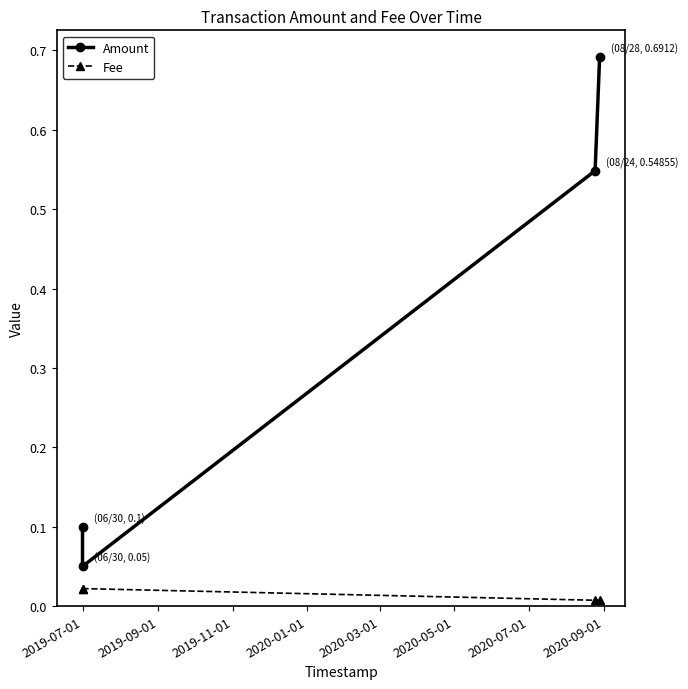

At how many categories does at least one series exceed 0?

4